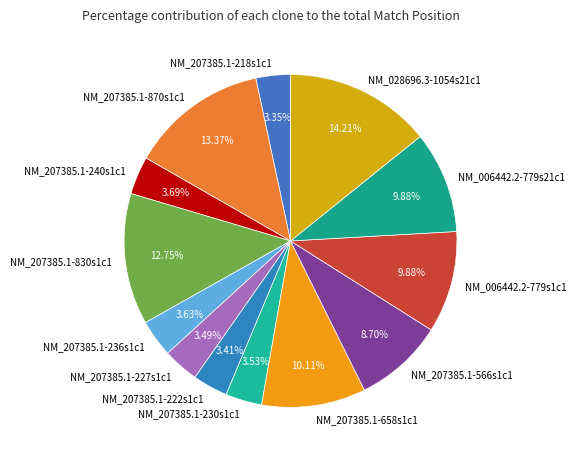

The NM_207385.1-658s1c1 slice represents 3% of the pie. True or false?

False